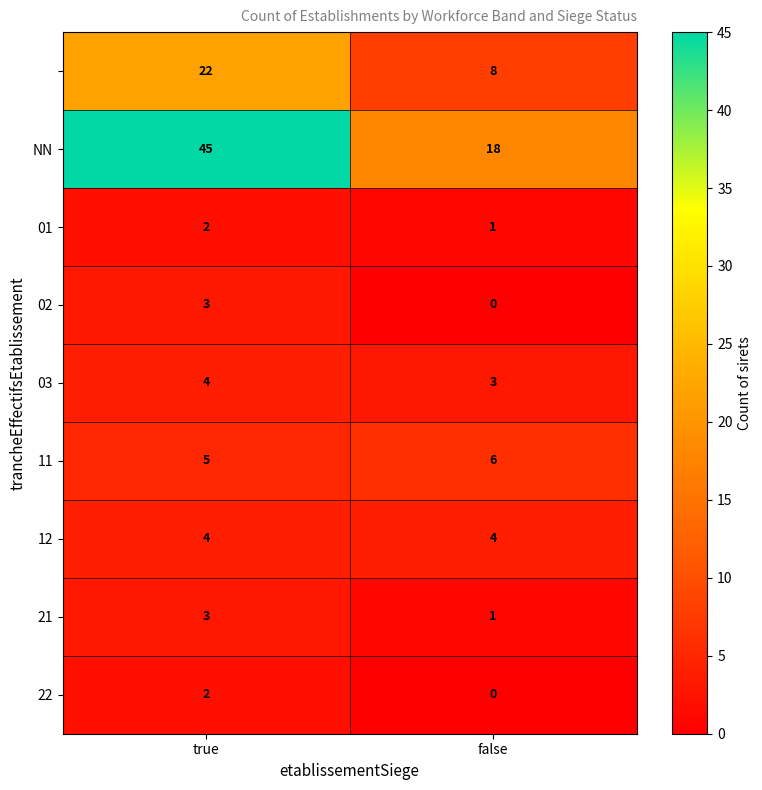

What is the difference between the highest and lowest values at false?

18